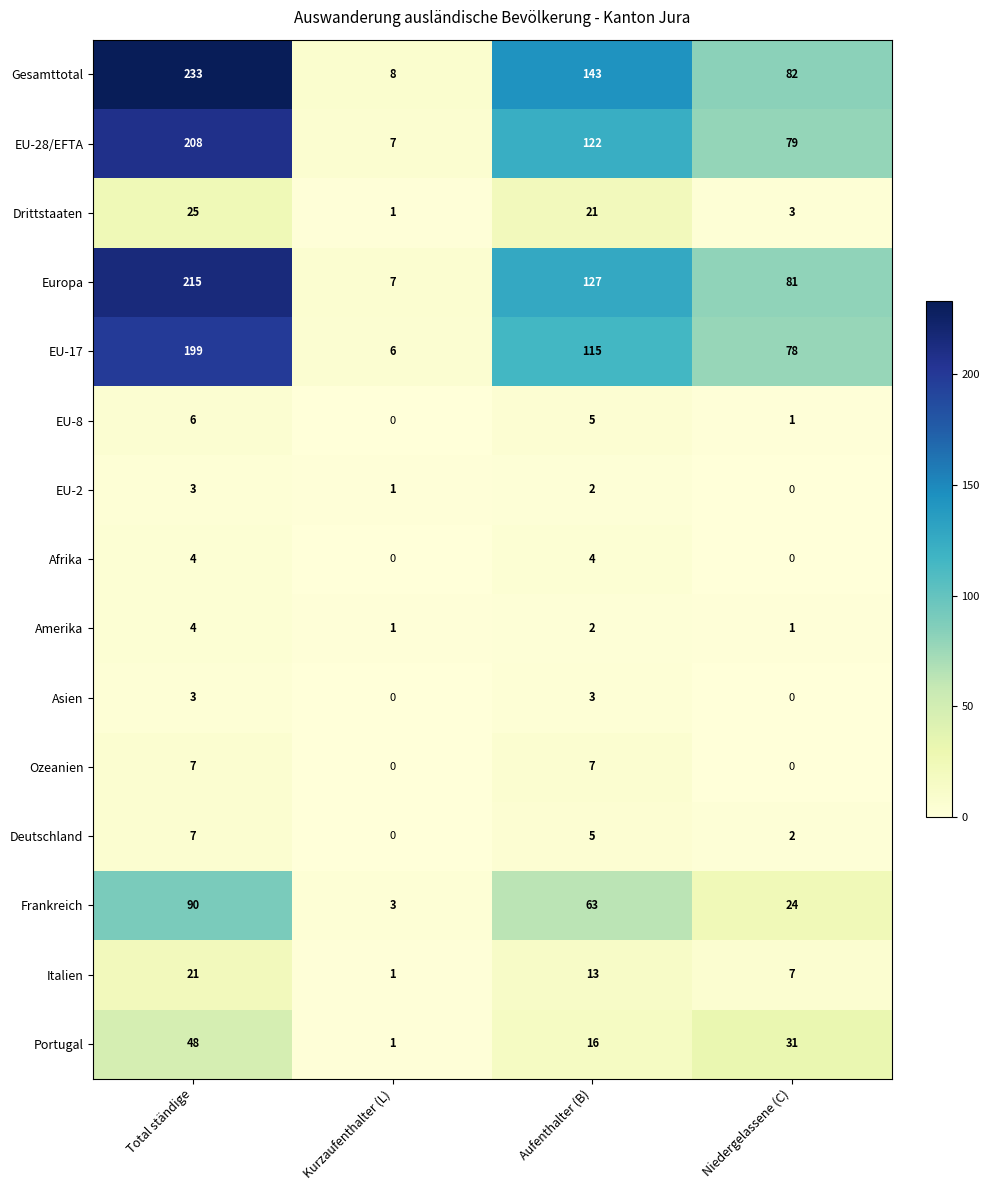

At which label does EU-17 first exceed 115?

Total ständige